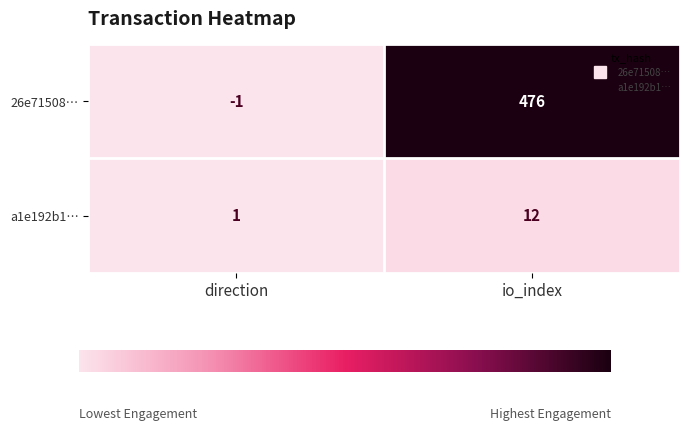

What is the minimum value shown in the chart?

-1